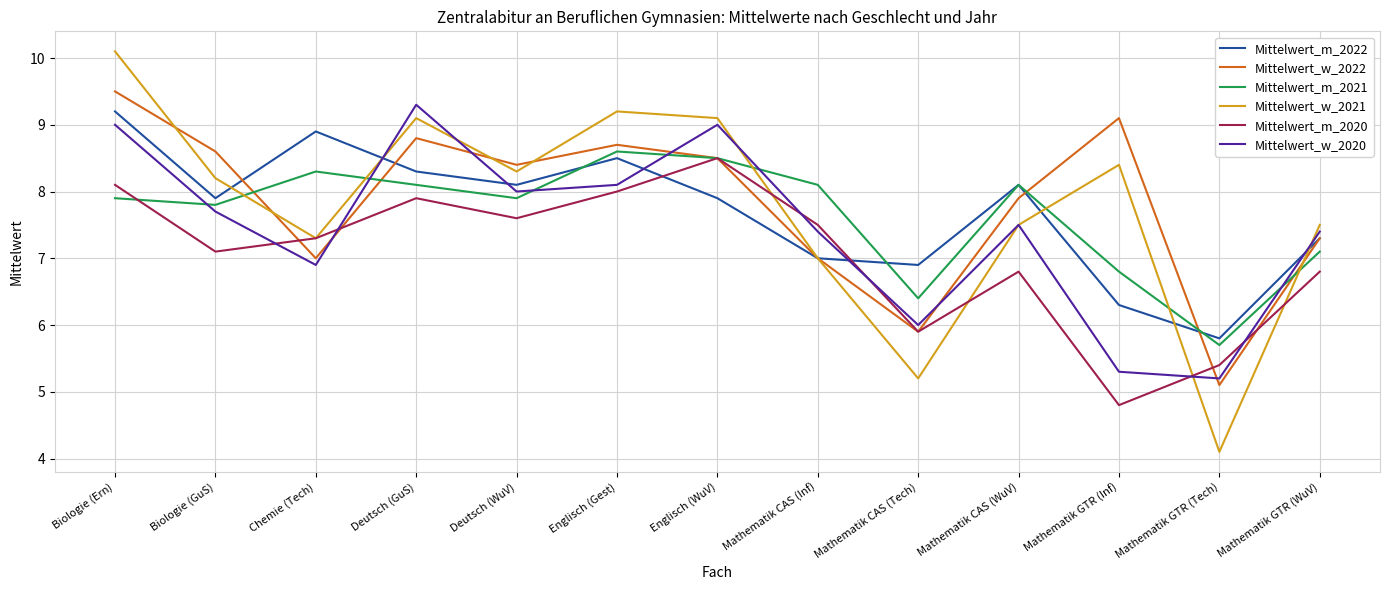

What are all the series names shown in the legend?

Mittelwert_m_2022, Mittelwert_w_2022, Mittelwert_m_2021, Mittelwert_w_2021, Mittelwert_m_2020, Mittelwert_w_2020